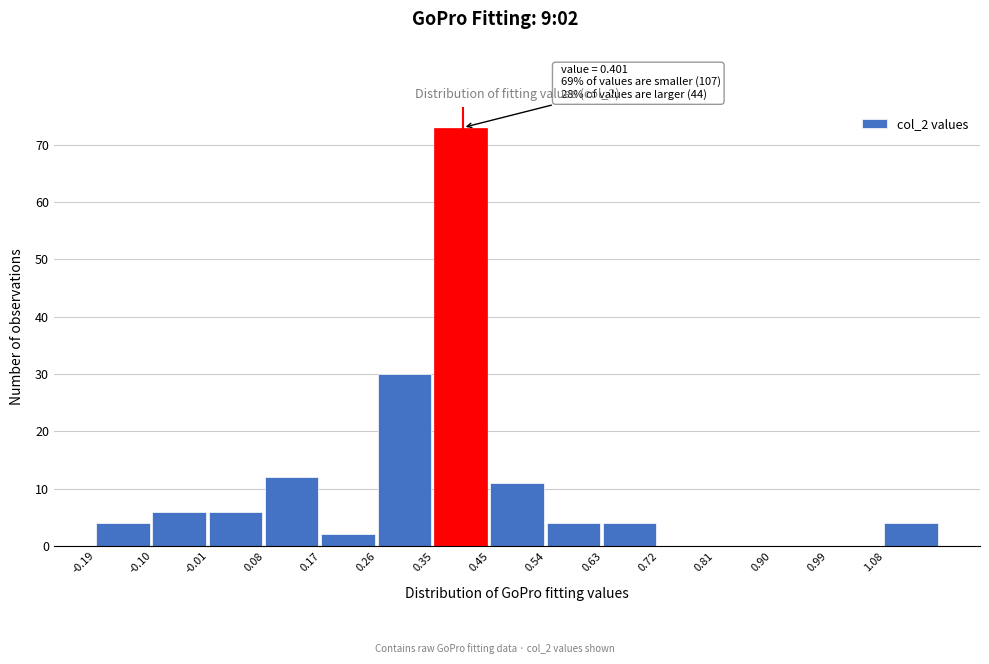

Over which range of the x-axis is the bar tallest?

0.35 to 0.45